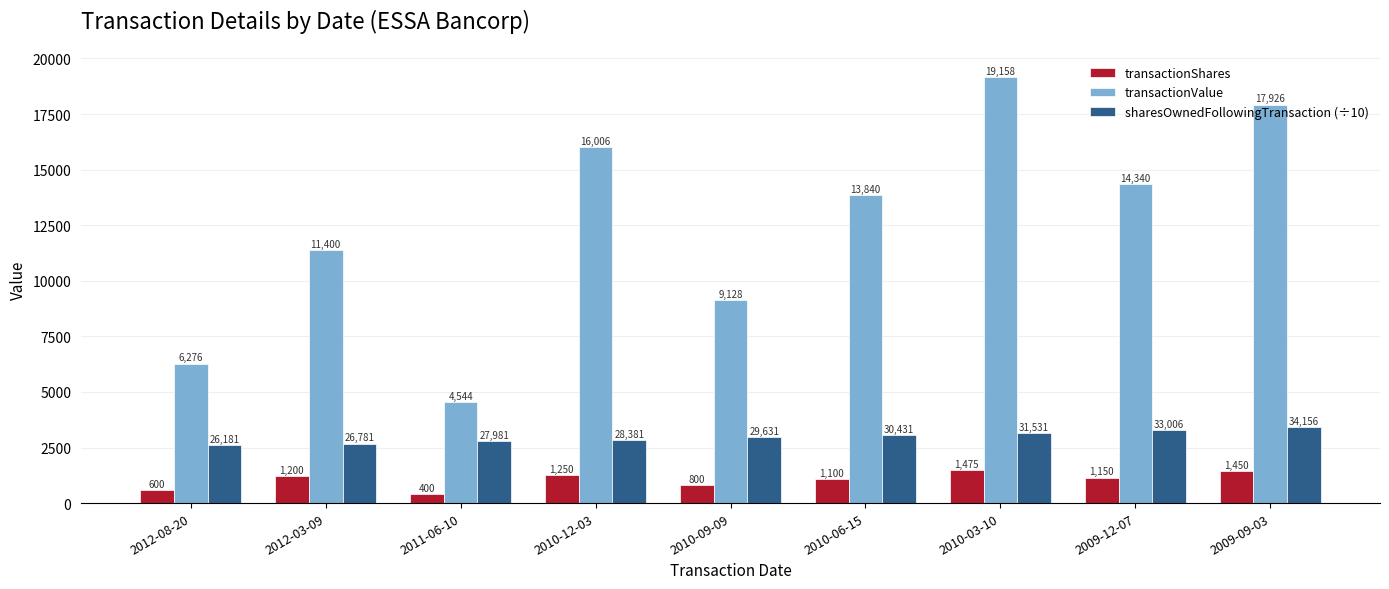

What is the lowest value of the sharesOwnedFollowingTransaction (÷10) series?

2618.1